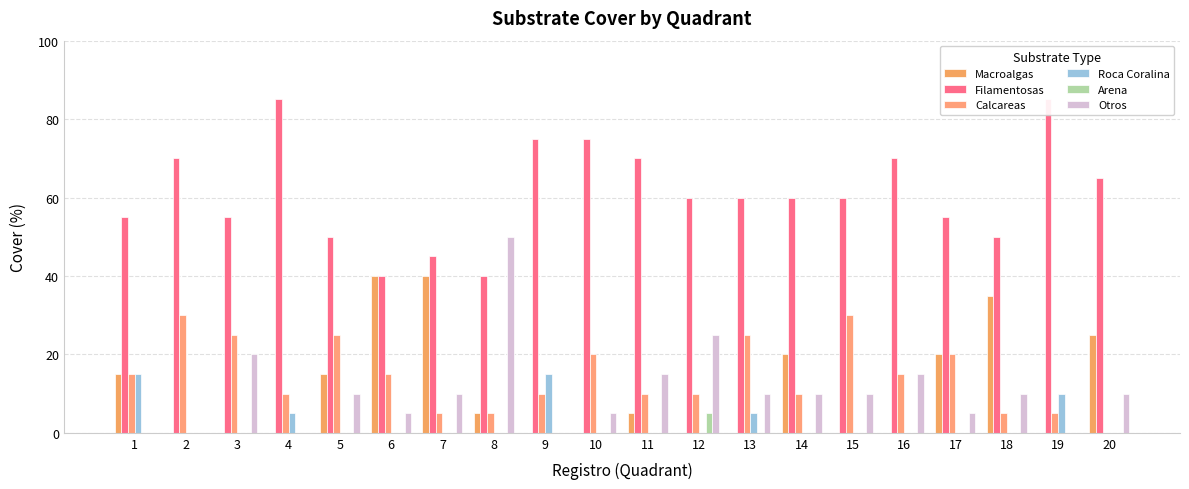

Which series has the largest total across all categories?

Filamentosas